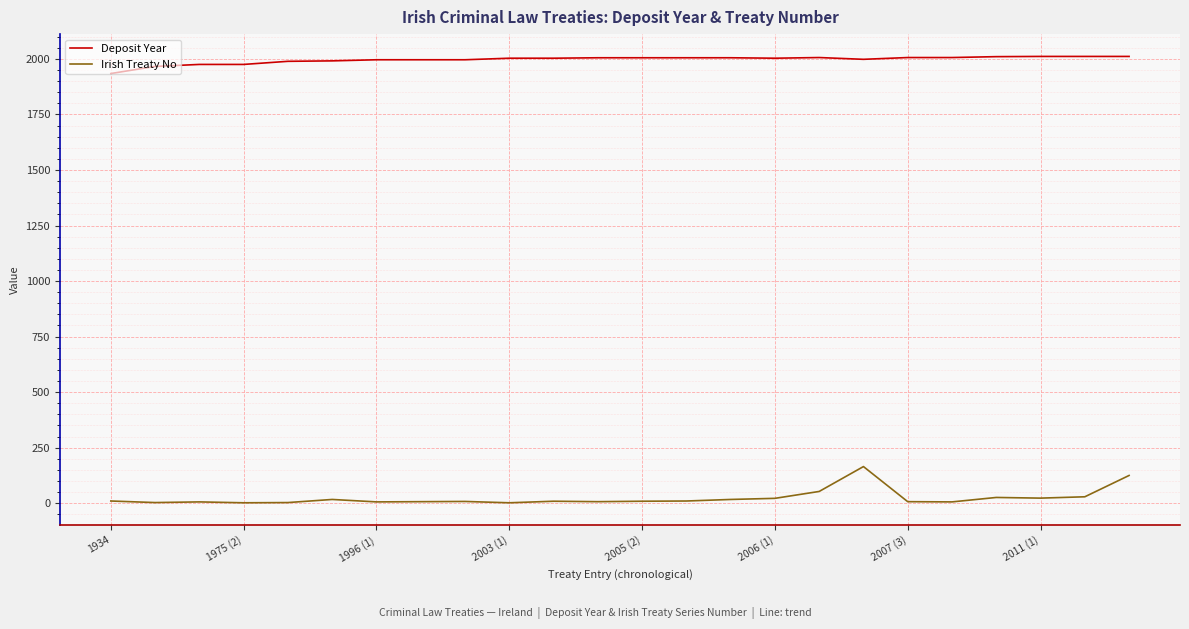

Rank the series by their average value, from lowest to highest.

Irish Treaty No, Deposit Year